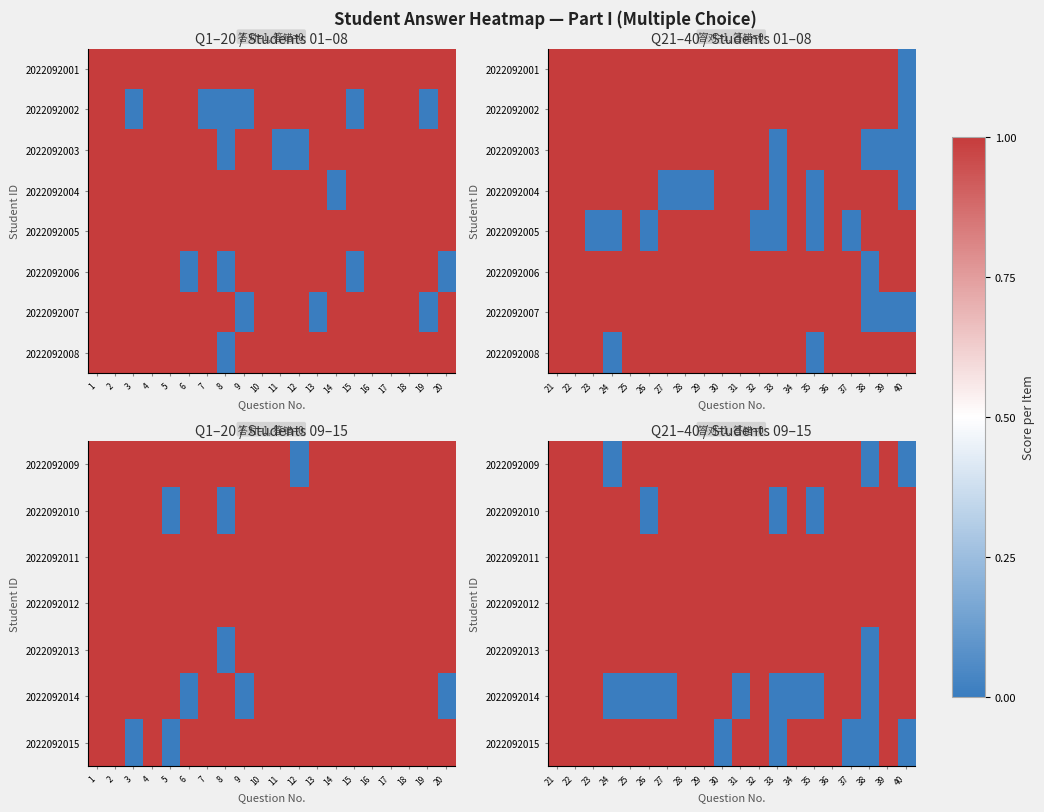

Between 37 and 33, which is larger?

37